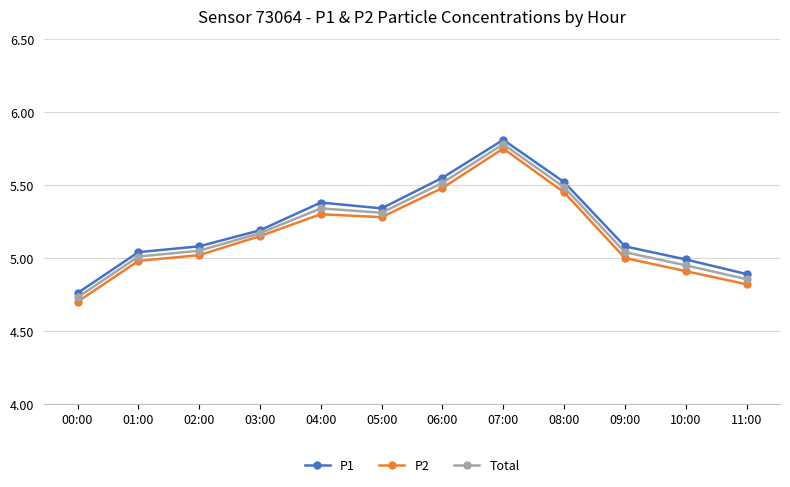

At which label does P1 reach its peak?

07:00